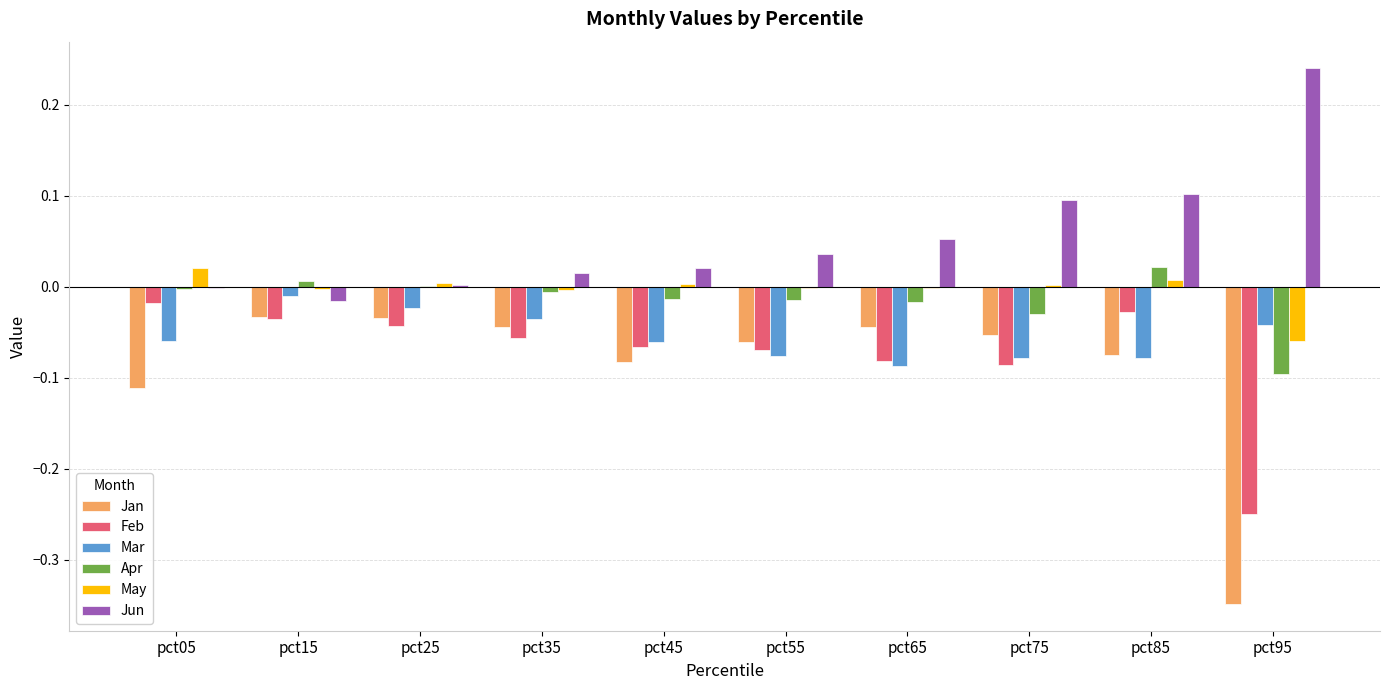

Where is Mar nearest to the value 0?

pct15